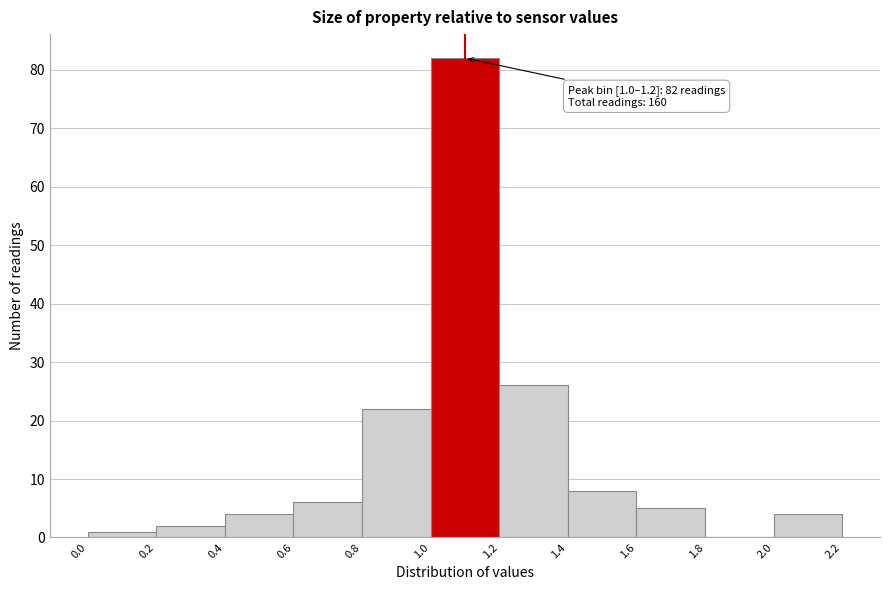

Over which range of the x-axis is the bar tallest?

1.0 to 1.2